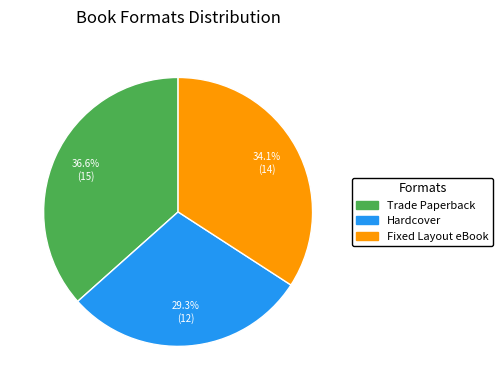

Which slice is the smallest?

Hardcover